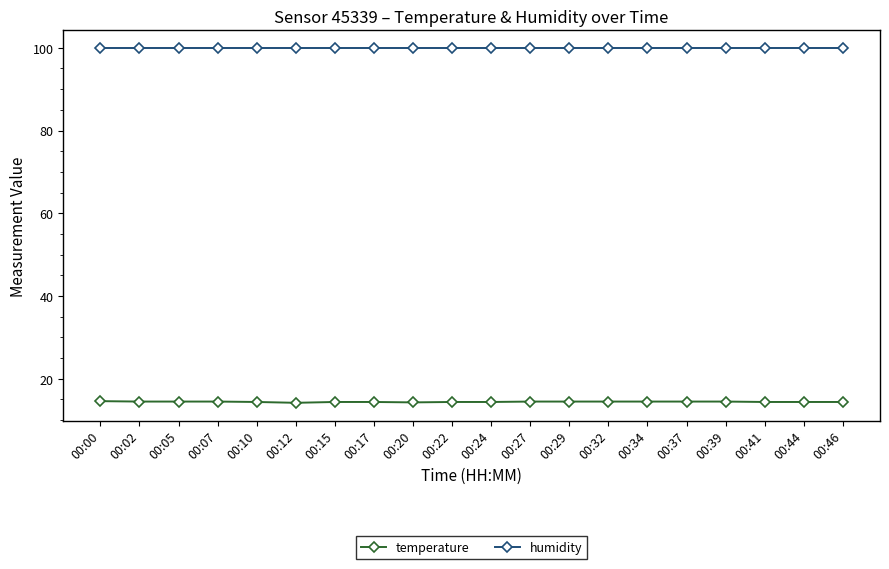

What is the value of the humidity point at the 16th from the left?

99.9